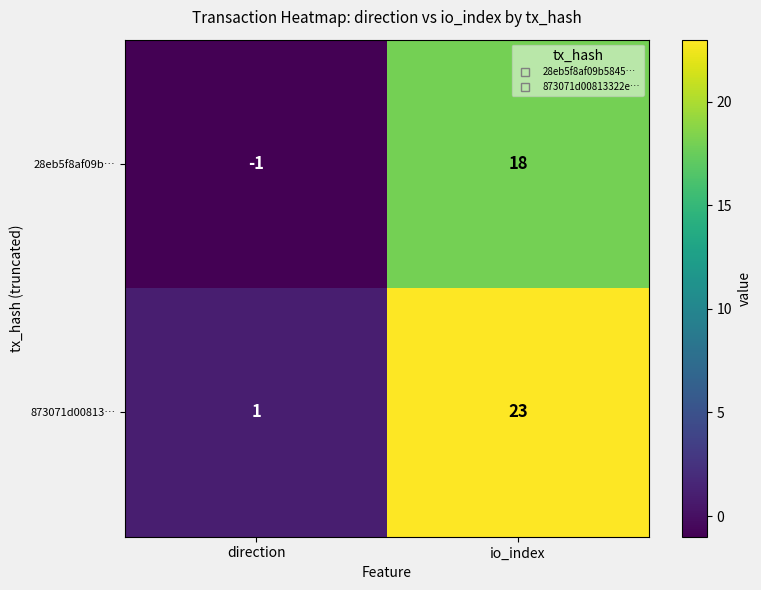

How many categories are shown in the chart?

2